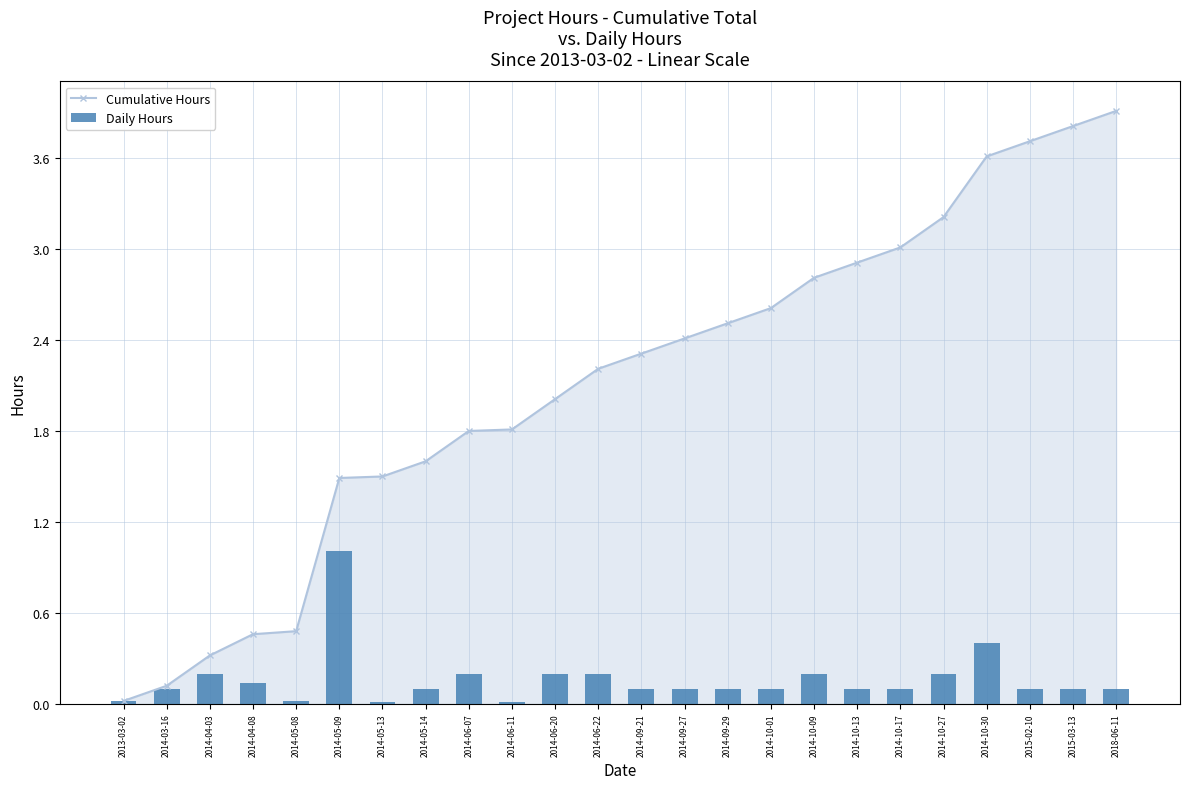

What is the greatest value displayed?

3.9